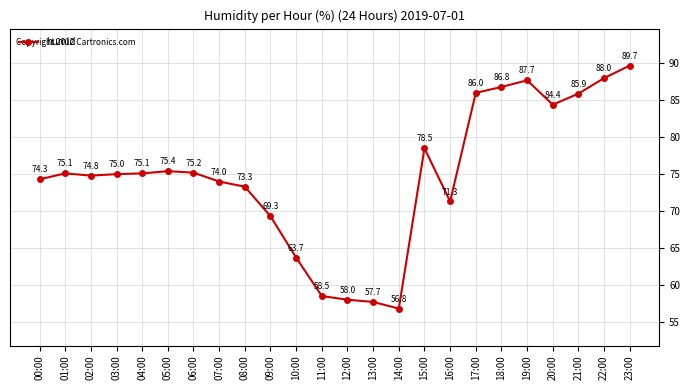

Read the value at 09:00.

69.3